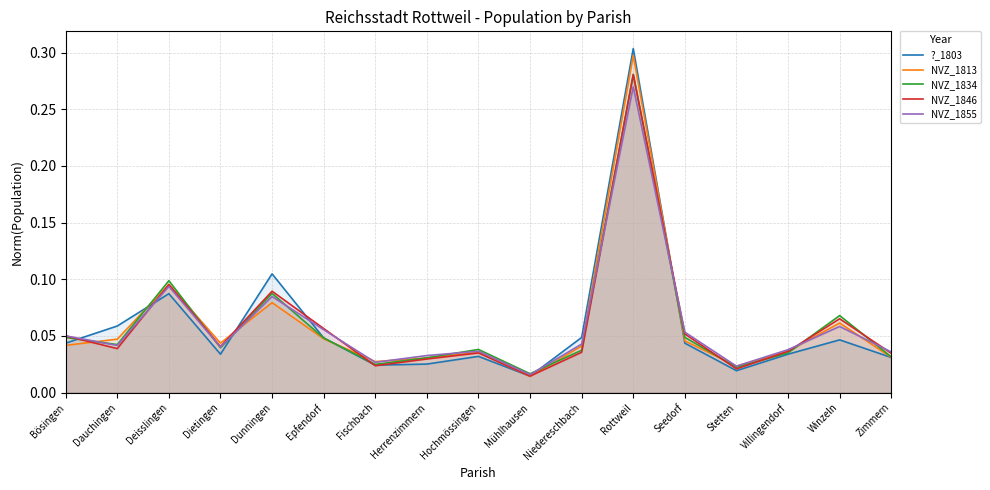

What is the average value of the ?_1803 series?

0.1